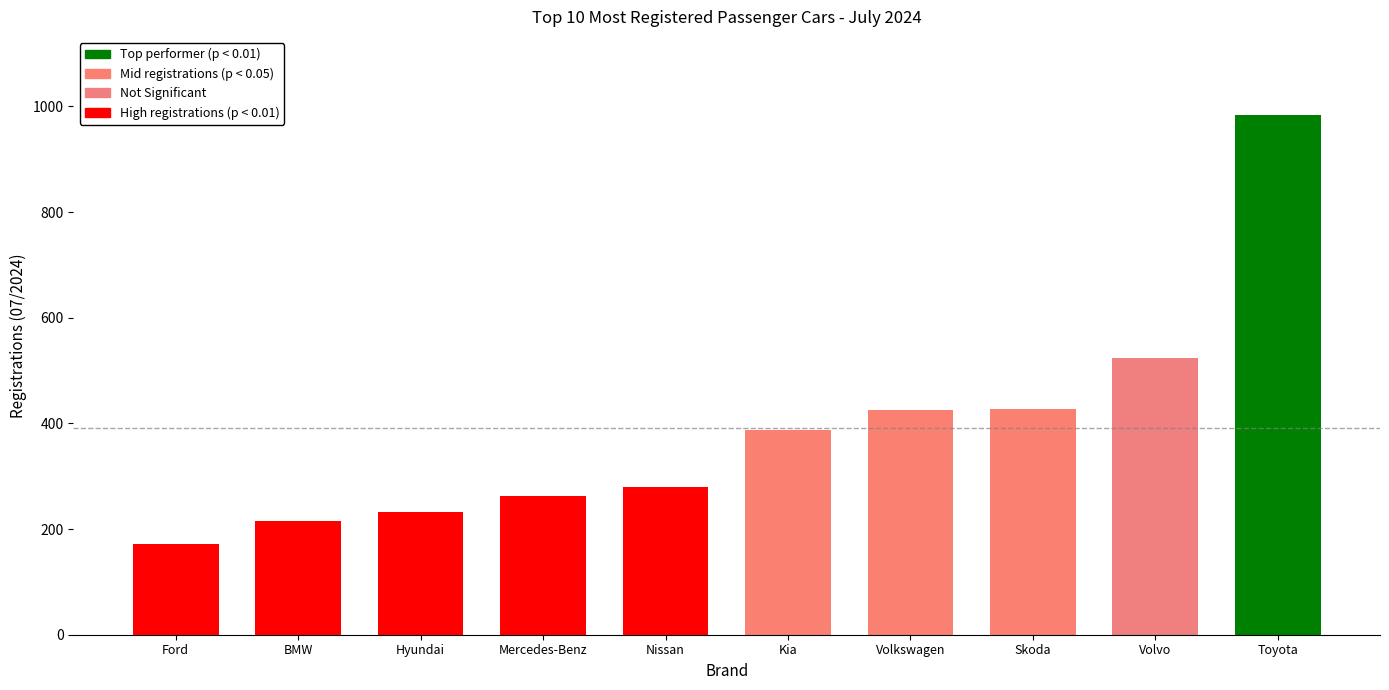

What is the minimum value shown in the chart?

171